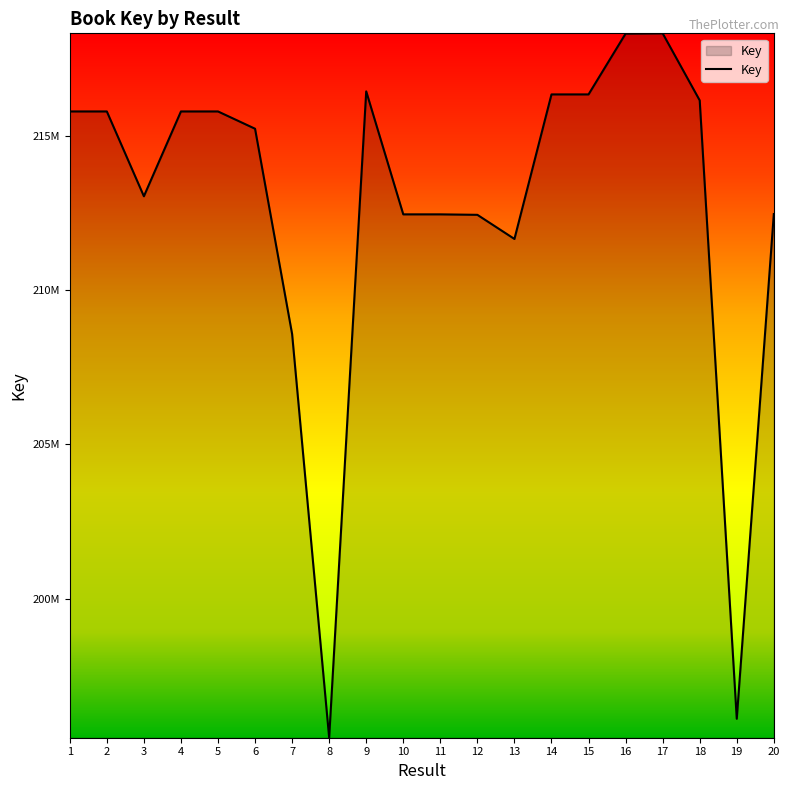

How many interior local peaks (higher than both neighbors) does the data have?

5